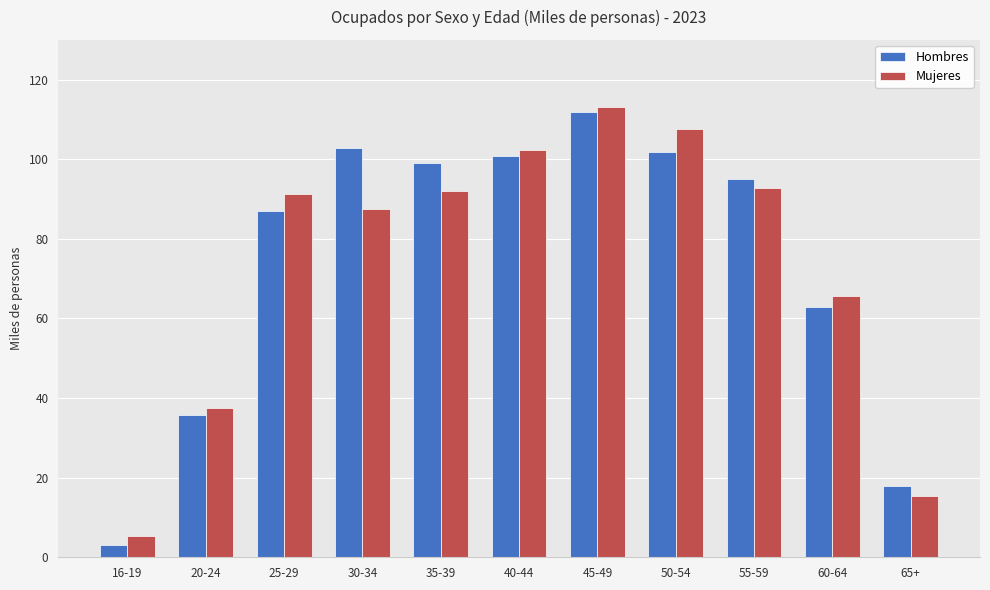

True or false: Hombres has a value of 24.3 at 20-24.

False